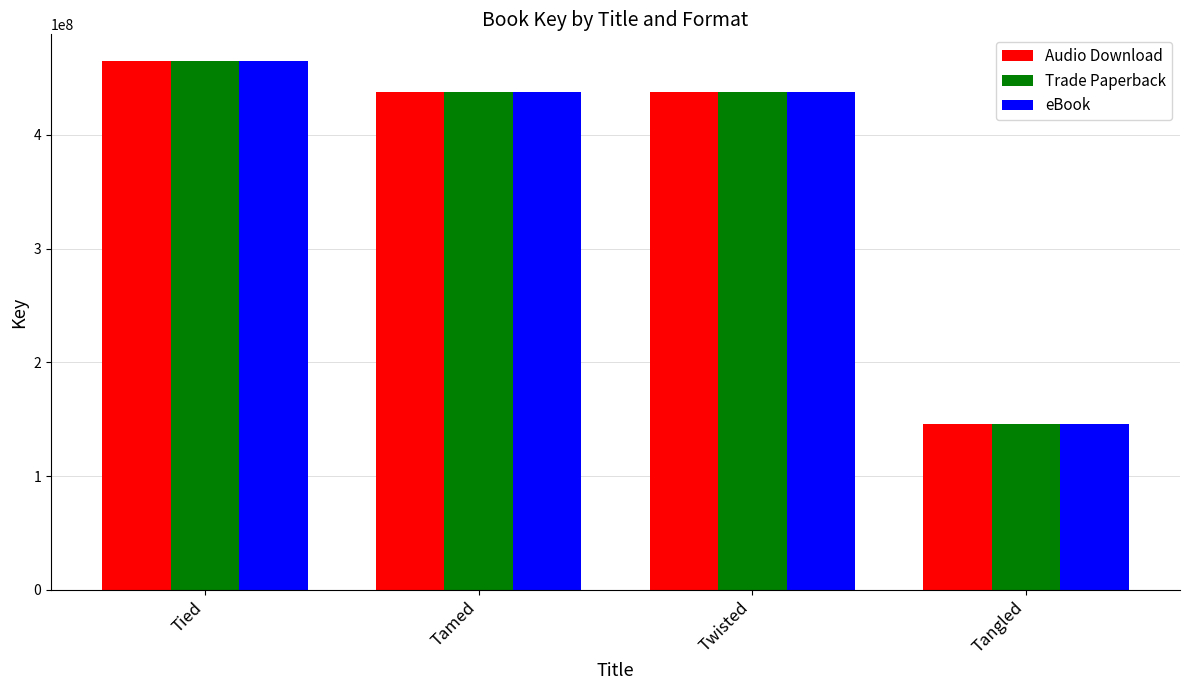

What is the sum of the Audio Download values at Twisted and Tamed?

874465645